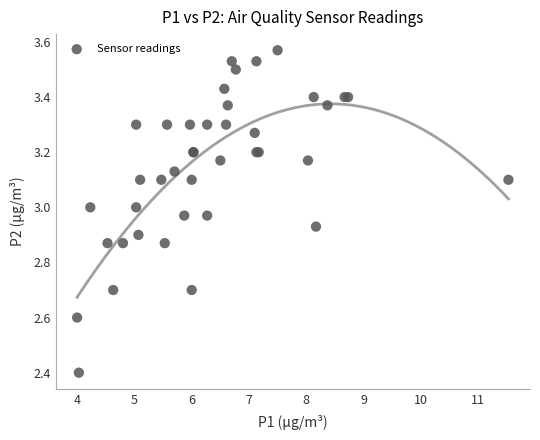

What Y value in the scatter plot is closest to 2?

2.4